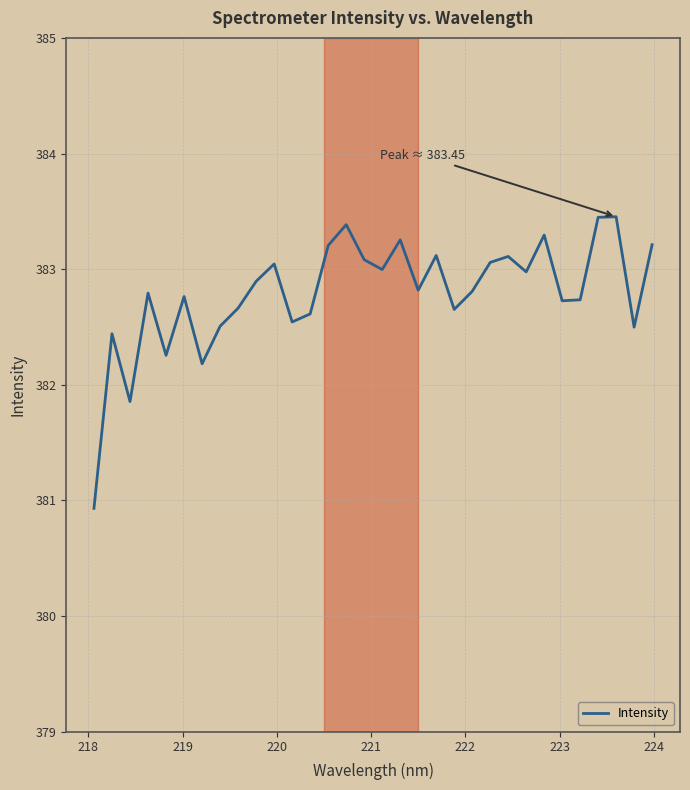

What is the smallest value displayed?

380.9